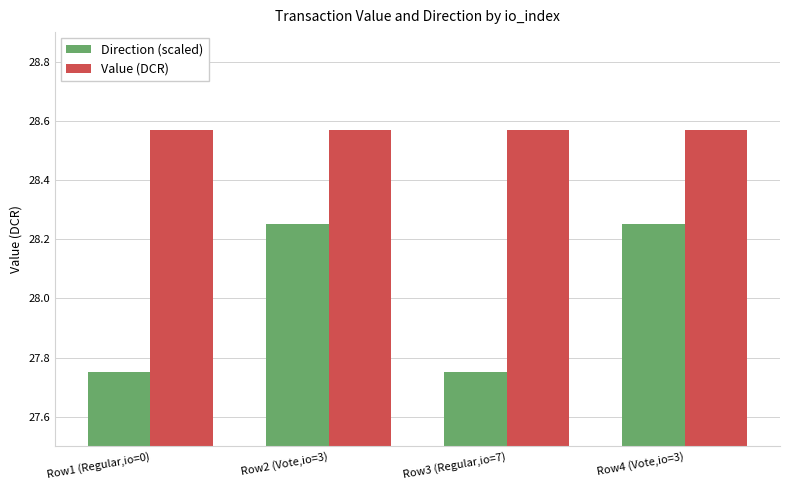

What is the difference between the highest and lowest values at Row3 (Regular,io=7)?

0.8